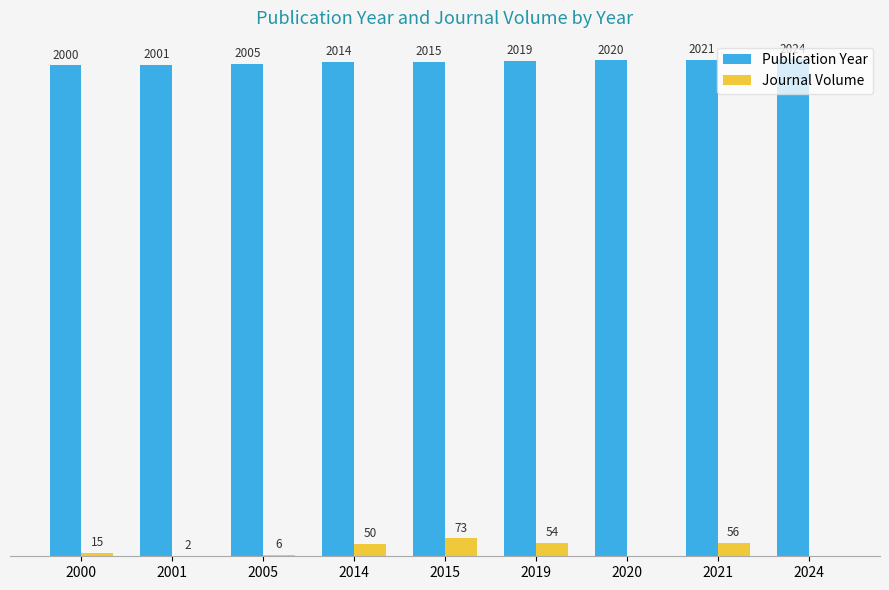

Which series changed the most between 2005 and 2015?

Journal Volume